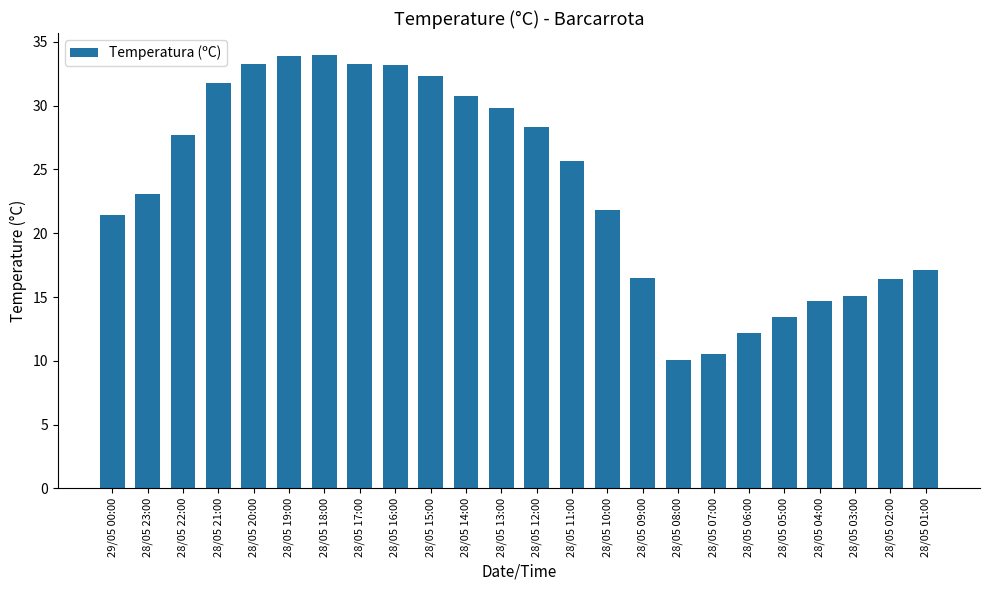

What is the value of the 23rd bar from the left?

16.4